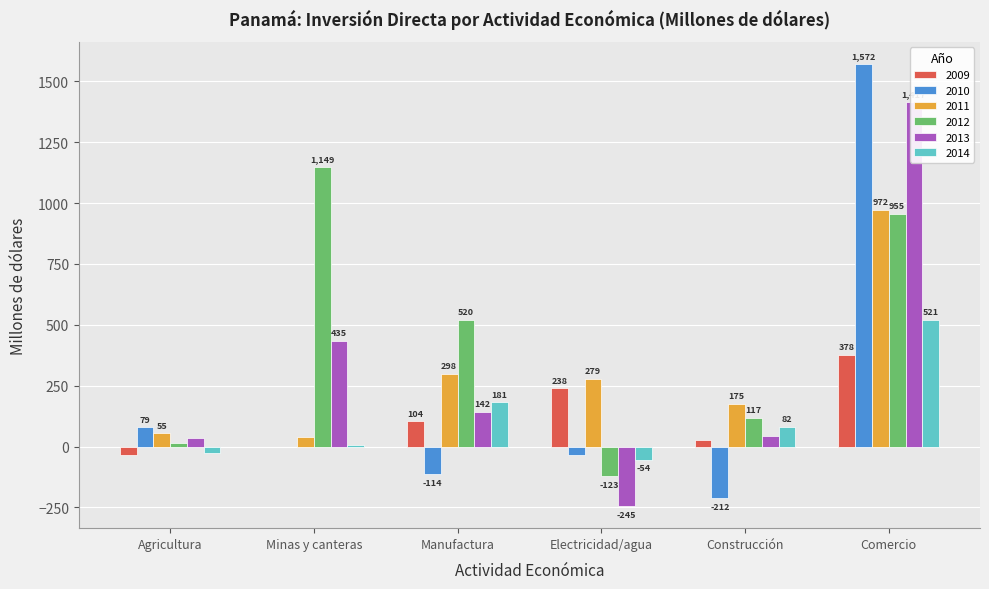

How many values in the 2014 series exceed 81?

3